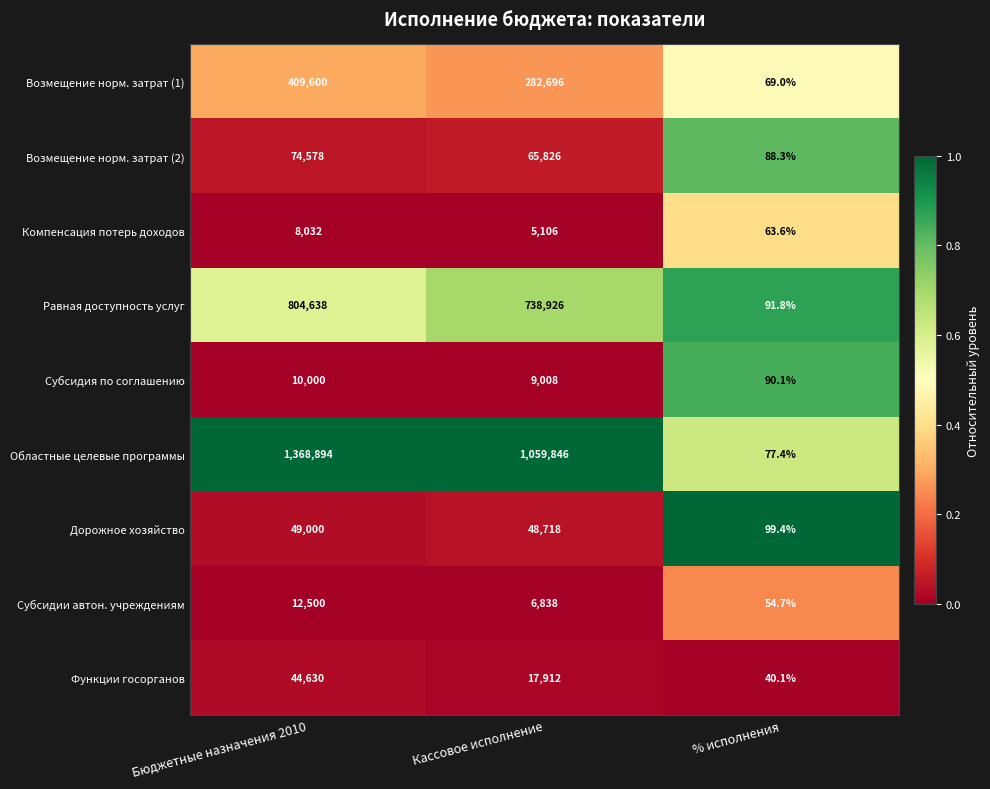

At which label does Субсидия по соглашению first exceed 9008?

Бюджетные назначения 2010